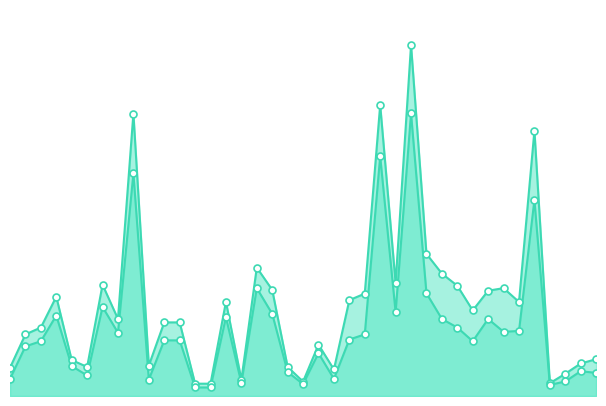

At which category is the sum across all series the highest?

93762